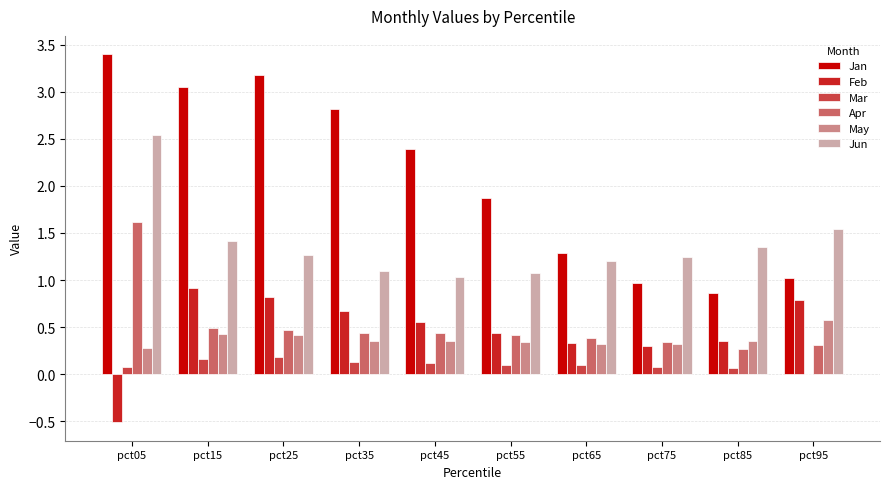

Are the bars grouped side by side (vs. stacked)?

Yes